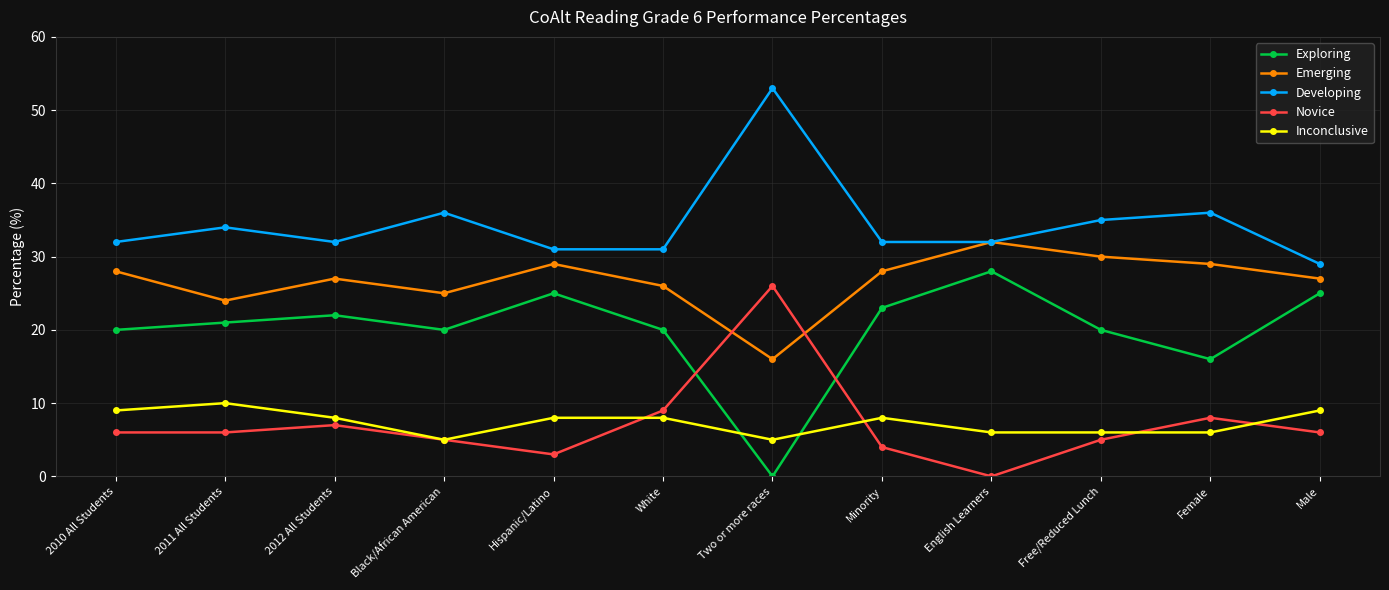

The value of Novice at 2010 All Students is 6. True or false?

True